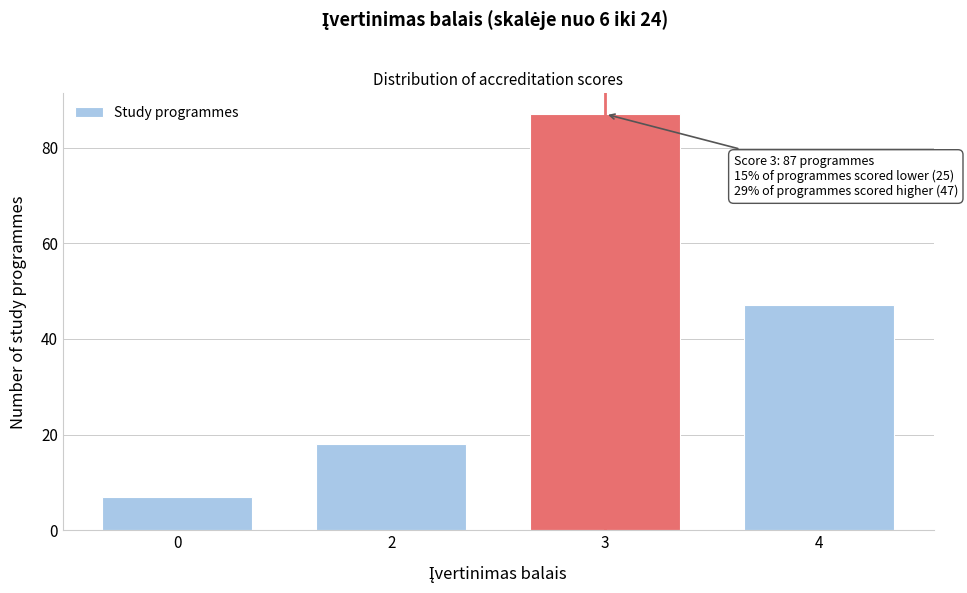

Reading left to right, extract all data points from this chart.

0=7	2=18	3=87	4=47